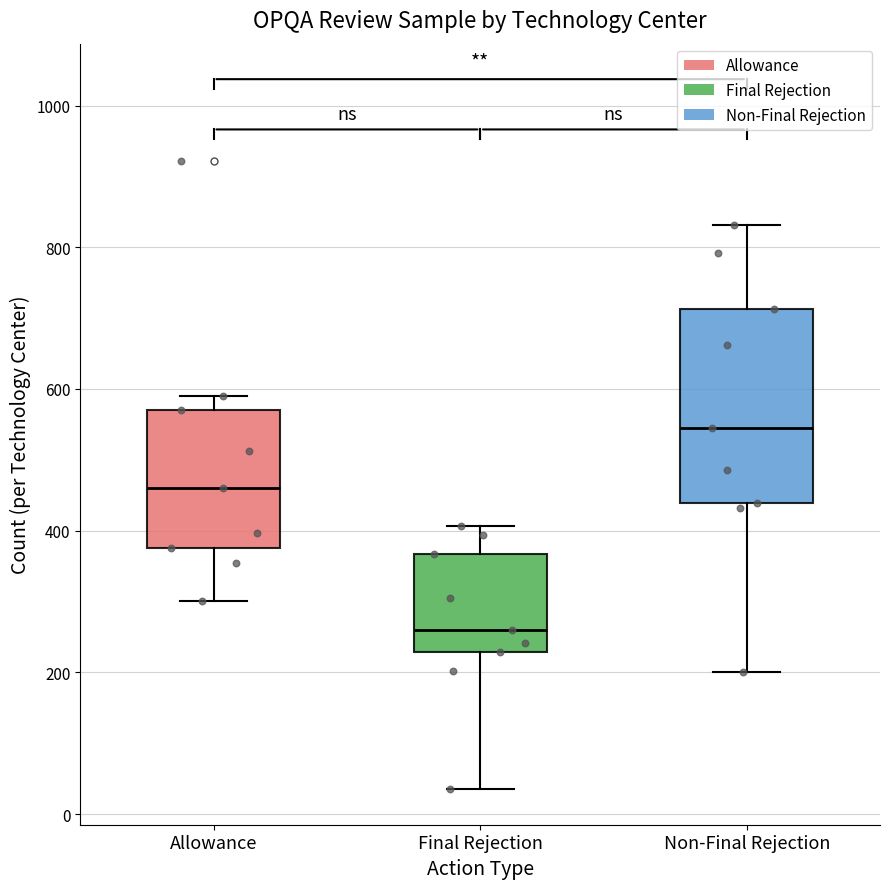

Which box is the tallest, from its lower edge to its upper edge?

Non-Final Rejection